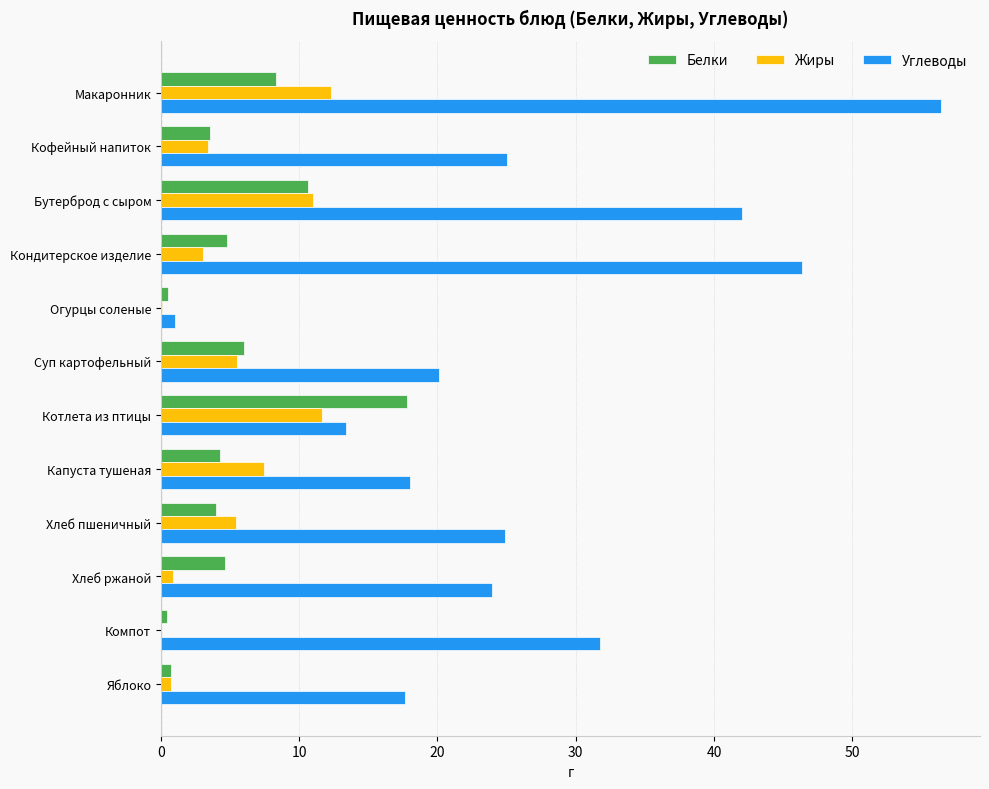

What are all the series names shown in the legend?

Белки, Жиры, Углеводы